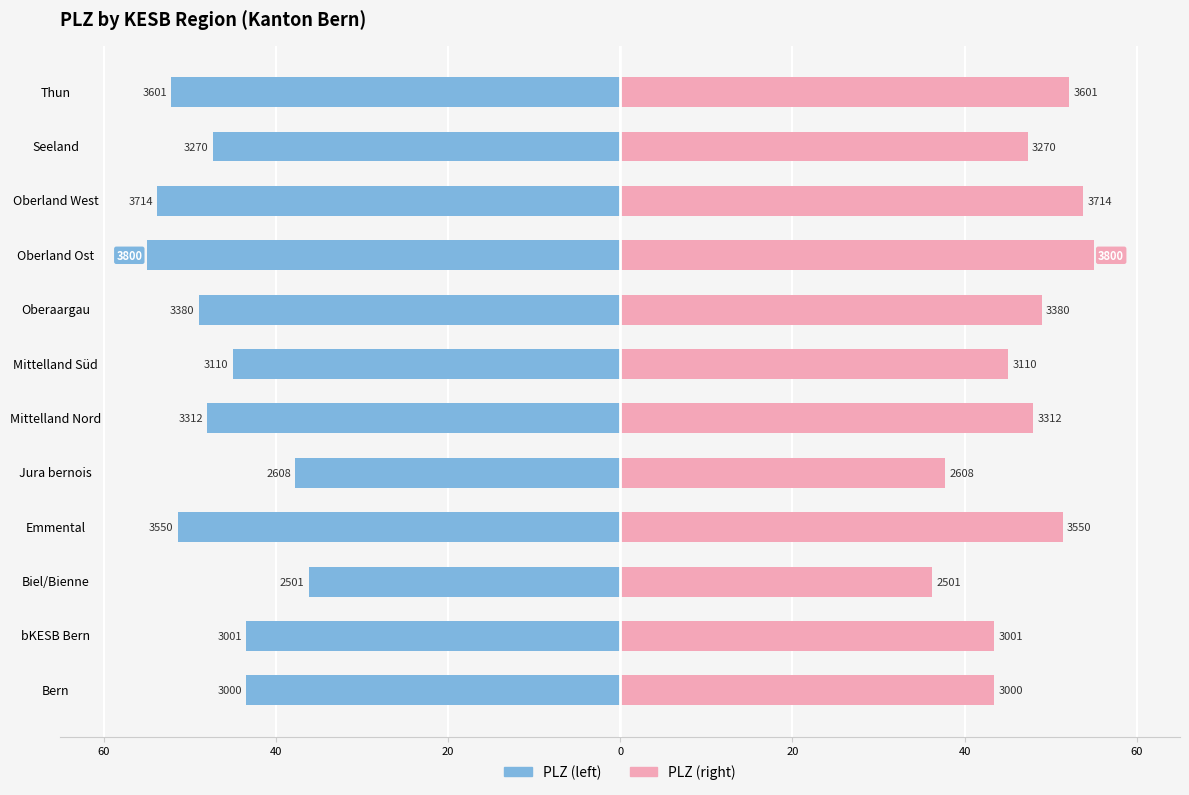

How many data points in PLZ (right) are less than 47?

5